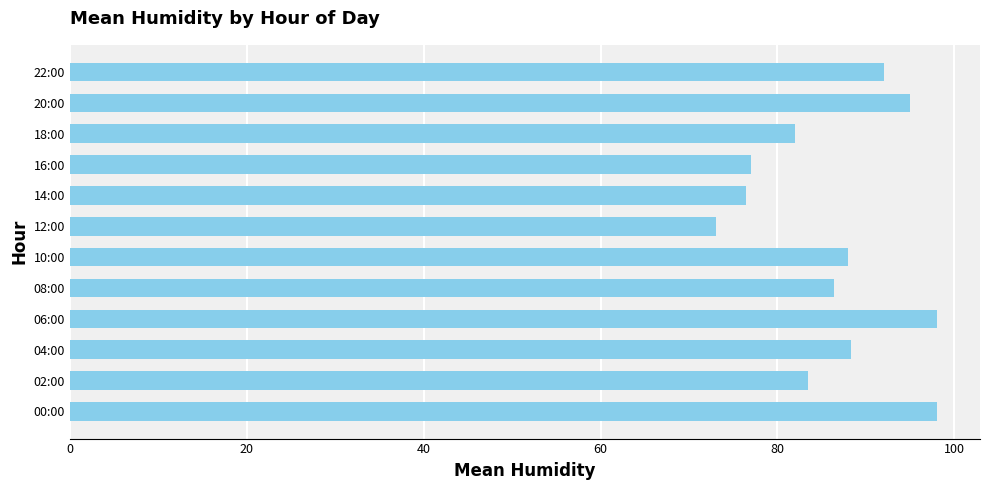

What is the change in value from 06:00 to 20:00?

-3.0